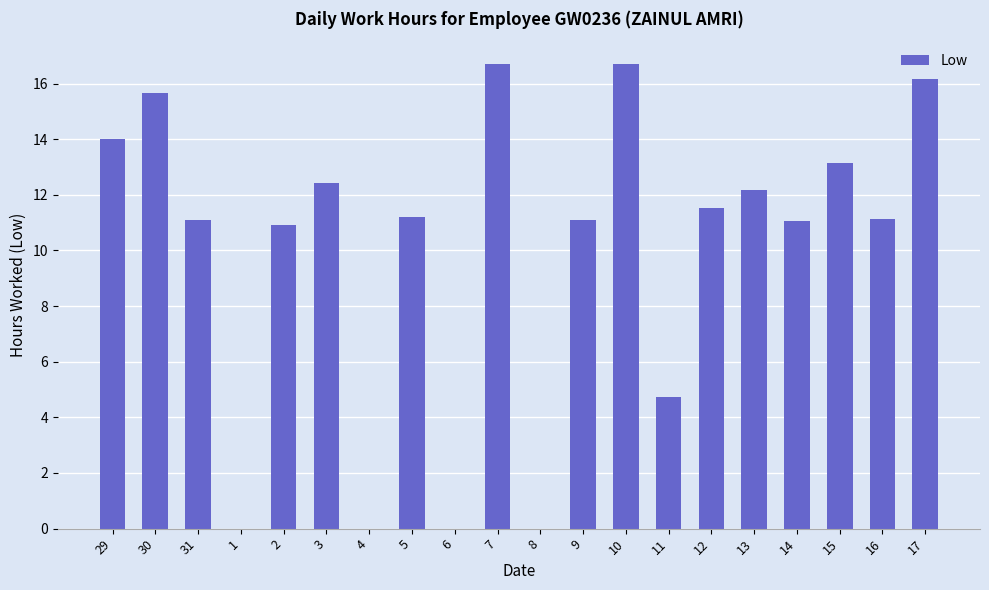

The value at 5 is 4.8. True or false?

False